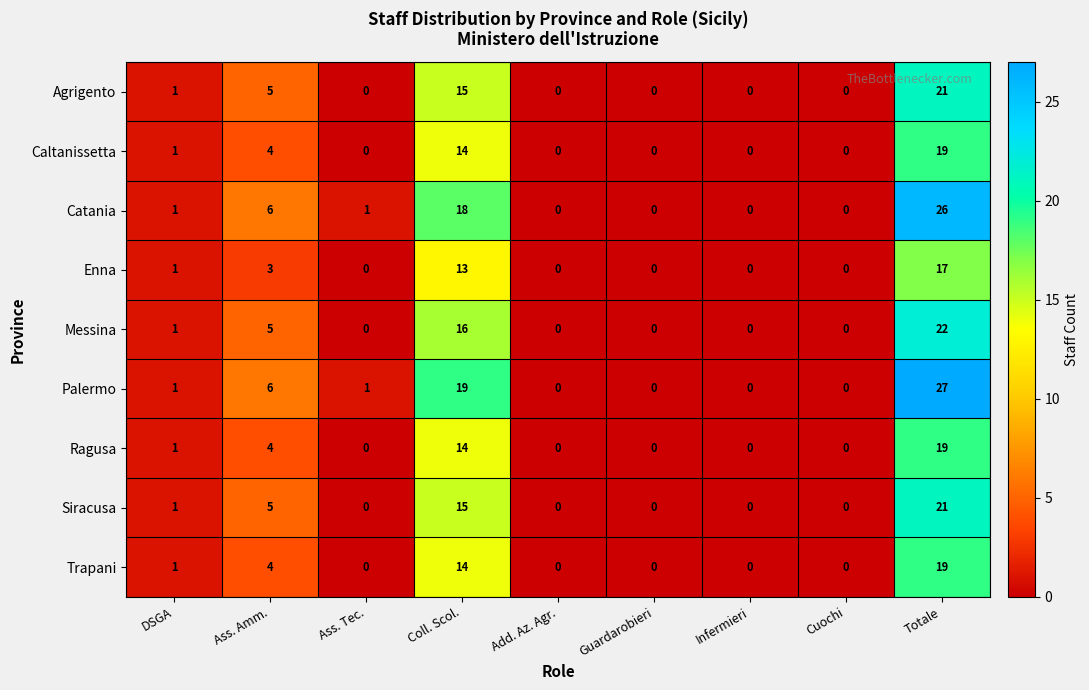

True or false: Siracusa has a value of 0 at Add. Az. Agr..

True